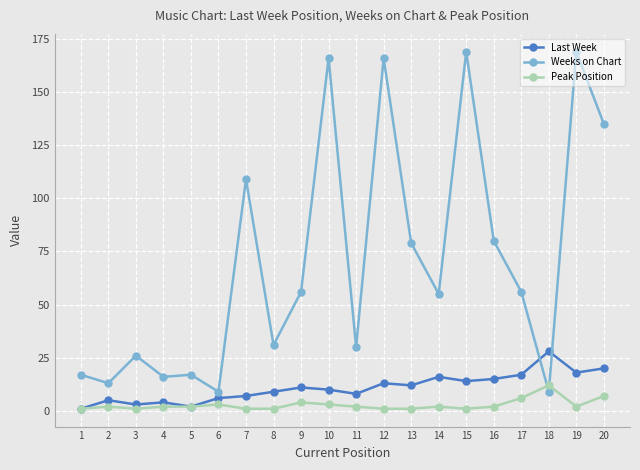

True or false: Peak Position has more than 2 points higher than both neighbors.

True